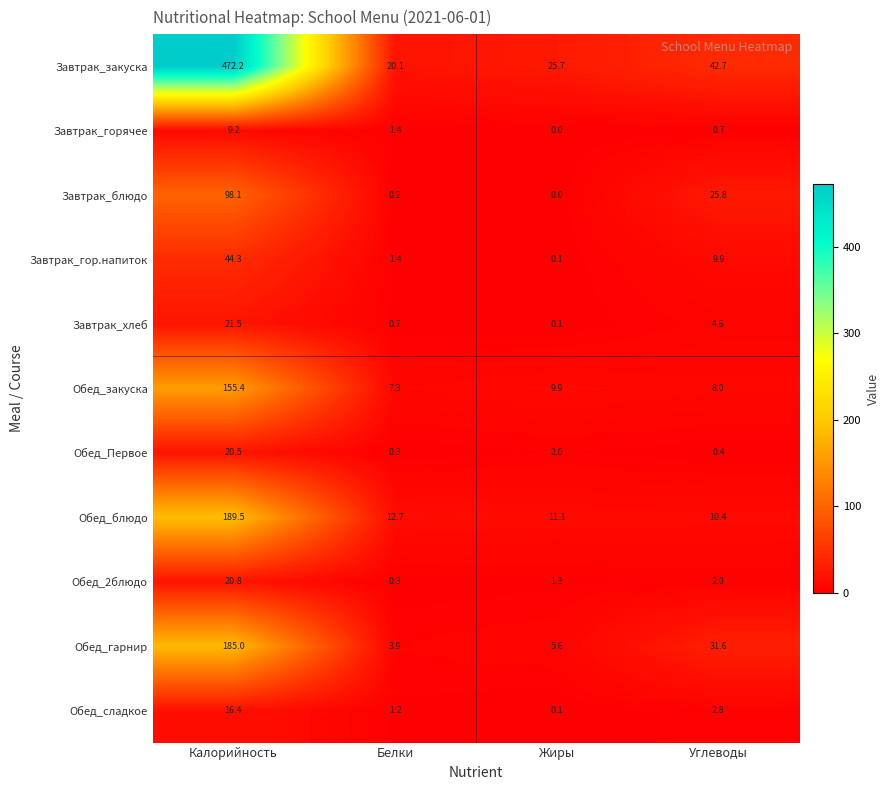

Is it true that Обед_блюдо equals 10.4 at Углеводы?

True